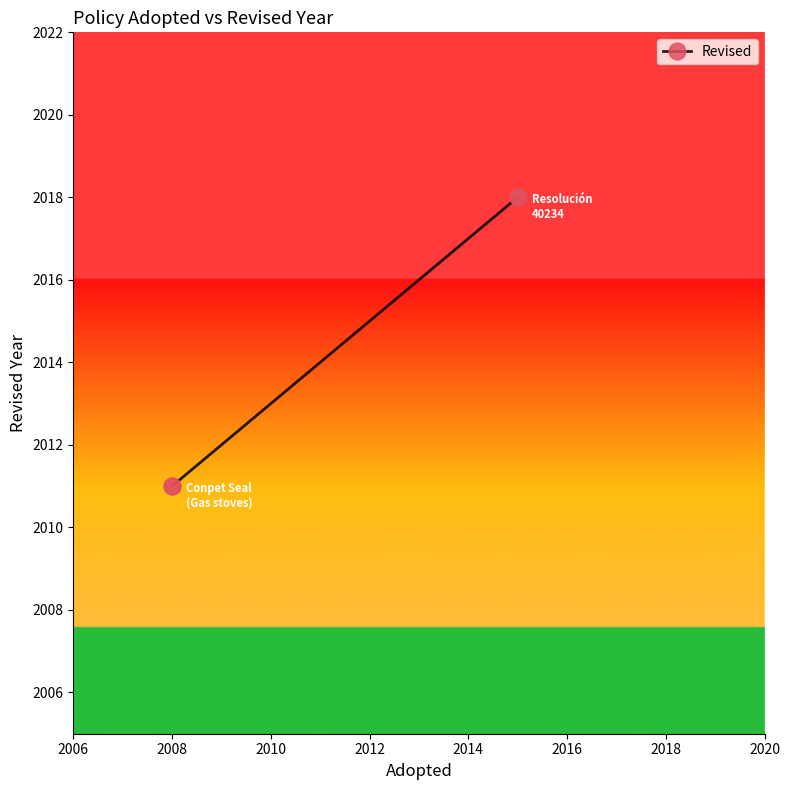

What is the range of Y values (max minus min)?

7